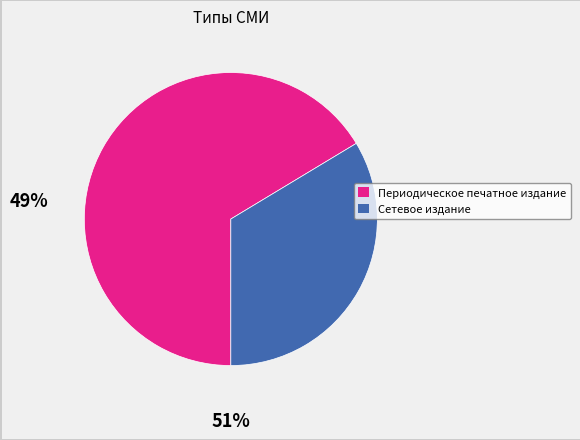

How many slices are in this pie chart?

2